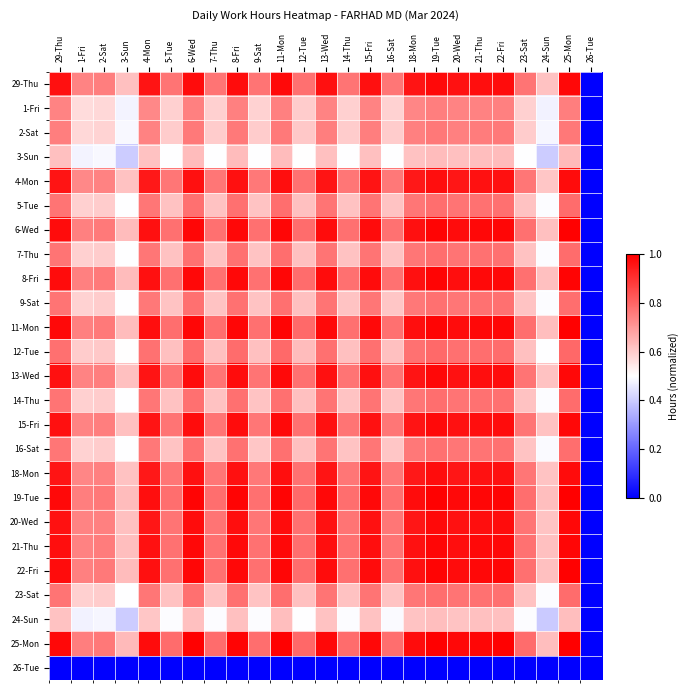

Reading right to left, what are all the values shown in this chart?

29-Thu: 26-Tue=0.0	25-Mon=1.0	24-Sun=0.6	23-Sat=0.8	22-Fri=1.0	21-Thu=1.0	20-Wed=1.0	19-Tue=1.0	18-Mon=1.0	16-Sat=0.8	15-Fri=1.0	14-Thu=0.8	13-Wed=1.0	12-Tue=0.8	11-Mon=1.0	9-Sat=0.8	8-Fri=1.0	7-Thu=0.8	6-Wed=1.0	5-Tue=0.8	4-Mon=1.0	3-Sun=0.6	2-Sat=0.8	1-Fri=0.7	29-Thu=1.0
1-Fri: 26-Tue=0.0	25-Mon=0.8	24-Sun=0.5	23-Sat=0.6	22-Fri=0.7	21-Thu=0.7	20-Wed=0.7	19-Tue=0.8	18-Mon=0.7	16-Sat=0.6	15-Fri=0.7	14-Thu=0.6	13-Wed=0.7	12-Tue=0.6	11-Mon=0.7	9-Sat=0.6	8-Fri=0.7	7-Thu=0.6	6-Wed=0.7	5-Tue=0.6	4-Mon=0.7	3-Sun=0.5	2-Sat=0.6	1-Fri=0.6	29-Thu=0.7
2-Sat: 26-Tue=0.0	25-Mon=0.8	24-Sun=0.5	23-Sat=0.6	22-Fri=0.8	21-Thu=0.8	20-Wed=0.7	19-Tue=0.8	18-Mon=0.7	16-Sat=0.6	15-Fri=0.8	14-Thu=0.6	13-Wed=0.8	12-Tue=0.6	11-Mon=0.8	9-Sat=0.6	8-Fri=0.8	7-Thu=0.6	6-Wed=0.8	5-Tue=0.6	4-Mon=0.7	3-Sun=0.5	2-Sat=0.6	1-Fri=0.6	29-Thu=0.8
3-Sun: 26-Tue=0.0	25-Mon=0.6	24-Sun=0.4	23-Sat=0.5	22-Fri=0.6	21-Thu=0.6	20-Wed=0.6	19-Tue=0.6	18-Mon=0.6	16-Sat=0.5	15-Fri=0.6	14-Thu=0.5	13-Wed=0.6	12-Tue=0.5	11-Mon=0.6	9-Sat=0.5	8-Fri=0.6	7-Thu=0.5	6-Wed=0.6	5-Tue=0.5	4-Mon=0.6	3-Sun=0.4	2-Sat=0.5	1-Fri=0.5	29-Thu=0.6
4-Mon: 26-Tue=0.0	25-Mon=1.0	24-Sun=0.6	23-Sat=0.8	22-Fri=1.0	21-Thu=1.0	20-Wed=1.0	19-Tue=1.0	18-Mon=1.0	16-Sat=0.8	15-Fri=1.0	14-Thu=0.8	13-Wed=1.0	12-Tue=0.8	11-Mon=1.0	9-Sat=0.8	8-Fri=1.0	7-Thu=0.8	6-Wed=1.0	5-Tue=0.8	4-Mon=1.0	3-Sun=0.6	2-Sat=0.7	1-Fri=0.7	29-Thu=1.0
5-Tue: 26-Tue=0.0	25-Mon=0.8	24-Sun=0.5	23-Sat=0.6	22-Fri=0.8	21-Thu=0.8	20-Wed=0.8	19-Tue=0.8	18-Mon=0.8	16-Sat=0.6	15-Fri=0.8	14-Thu=0.6	13-Wed=0.8	12-Tue=0.6	11-Mon=0.8	9-Sat=0.6	8-Fri=0.8	7-Thu=0.6	6-Wed=0.8	5-Tue=0.6	4-Mon=0.8	3-Sun=0.5	2-Sat=0.6	1-Fri=0.6	29-Thu=0.8
6-Wed: 26-Tue=0.0	25-Mon=1.0	24-Sun=0.6	23-Sat=0.8	22-Fri=1.0	21-Thu=1.0	20-Wed=1.0	19-Tue=1.0	18-Mon=1.0	16-Sat=0.8	15-Fri=1.0	14-Thu=0.8	13-Wed=1.0	12-Tue=0.8	11-Mon=1.0	9-Sat=0.8	8-Fri=1.0	7-Thu=0.8	6-Wed=1.0	5-Tue=0.8	4-Mon=1.0	3-Sun=0.6	2-Sat=0.8	1-Fri=0.7	29-Thu=1.0
7-Thu: 26-Tue=0.0	25-Mon=0.8	24-Sun=0.5	23-Sat=0.6	22-Fri=0.8	21-Thu=0.8	20-Wed=0.8	19-Tue=0.8	18-Mon=0.8	16-Sat=0.6	15-Fri=0.8	14-Thu=0.6	13-Wed=0.8	12-Tue=0.6	11-Mon=0.8	9-Sat=0.6	8-Fri=0.8	7-Thu=0.6	6-Wed=0.8	5-Tue=0.6	4-Mon=0.8	3-Sun=0.5	2-Sat=0.6	1-Fri=0.6	29-Thu=0.8
8-Fri: 26-Tue=0.0	25-Mon=1.0	24-Sun=0.6	23-Sat=0.8	22-Fri=1.0	21-Thu=1.0	20-Wed=1.0	19-Tue=1.0	18-Mon=1.0	16-Sat=0.8	15-Fri=1.0	14-Thu=0.8	13-Wed=1.0	12-Tue=0.8	11-Mon=1.0	9-Sat=0.8	8-Fri=1.0	7-Thu=0.8	6-Wed=1.0	5-Tue=0.8	4-Mon=1.0	3-Sun=0.6	2-Sat=0.8	1-Fri=0.7	29-Thu=1.0
9-Sat: 26-Tue=0.0	25-Mon=0.8	24-Sun=0.5	23-Sat=0.6	22-Fri=0.8	21-Thu=0.8	20-Wed=0.8	19-Tue=0.8	18-Mon=0.8	16-Sat=0.6	15-Fri=0.8	14-Thu=0.6	13-Wed=0.8	12-Tue=0.6	11-Mon=0.8	9-Sat=0.6	8-Fri=0.8	7-Thu=0.6	6-Wed=0.8	5-Tue=0.6	4-Mon=0.8	3-Sun=0.5	2-Sat=0.6	1-Fri=0.6	29-Thu=0.8
11-Mon: 26-Tue=0.0	25-Mon=1.0	24-Sun=0.6	23-Sat=0.8	22-Fri=1.0	21-Thu=1.0	20-Wed=1.0	19-Tue=1.0	18-Mon=1.0	16-Sat=0.8	15-Fri=1.0	14-Thu=0.8	13-Wed=1.0	12-Tue=0.8	11-Mon=1.0	9-Sat=0.8	8-Fri=1.0	7-Thu=0.8	6-Wed=1.0	5-Tue=0.8	4-Mon=1.0	3-Sun=0.6	2-Sat=0.8	1-Fri=0.7	29-Thu=1.0
12-Tue: 26-Tue=0.0	25-Mon=0.8	24-Sun=0.5	23-Sat=0.6	22-Fri=0.8	21-Thu=0.8	20-Wed=0.8	19-Tue=0.8	18-Mon=0.8	16-Sat=0.6	15-Fri=0.8	14-Thu=0.6	13-Wed=0.8	12-Tue=0.6	11-Mon=0.8	9-Sat=0.6	8-Fri=0.8	7-Thu=0.6	6-Wed=0.8	5-Tue=0.6	4-Mon=0.8	3-Sun=0.5	2-Sat=0.6	1-Fri=0.6	29-Thu=0.8
13-Wed: 26-Tue=0.0	25-Mon=1.0	24-Sun=0.6	23-Sat=0.8	22-Fri=1.0	21-Thu=1.0	20-Wed=1.0	19-Tue=1.0	18-Mon=1.0	16-Sat=0.8	15-Fri=1.0	14-Thu=0.8	13-Wed=1.0	12-Tue=0.8	11-Mon=1.0	9-Sat=0.8	8-Fri=1.0	7-Thu=0.8	6-Wed=1.0	5-Tue=0.8	4-Mon=1.0	3-Sun=0.6	2-Sat=0.8	1-Fri=0.7	29-Thu=1.0
14-Thu: 26-Tue=0.0	25-Mon=0.8	24-Sun=0.5	23-Sat=0.6	22-Fri=0.8	21-Thu=0.8	20-Wed=0.8	19-Tue=0.8	18-Mon=0.8	16-Sat=0.6	15-Fri=0.8	14-Thu=0.6	13-Wed=0.8	12-Tue=0.6	11-Mon=0.8	9-Sat=0.6	8-Fri=0.8	7-Thu=0.6	6-Wed=0.8	5-Tue=0.6	4-Mon=0.8	3-Sun=0.5	2-Sat=0.6	1-Fri=0.6	29-Thu=0.8
15-Fri: 26-Tue=0.0	25-Mon=1.0	24-Sun=0.6	23-Sat=0.8	22-Fri=1.0	21-Thu=1.0	20-Wed=1.0	19-Tue=1.0	18-Mon=1.0	16-Sat=0.8	15-Fri=1.0	14-Thu=0.8	13-Wed=1.0	12-Tue=0.8	11-Mon=1.0	9-Sat=0.8	8-Fri=1.0	7-Thu=0.8	6-Wed=1.0	5-Tue=0.8	4-Mon=1.0	3-Sun=0.6	2-Sat=0.8	1-Fri=0.7	29-Thu=1.0
16-Sat: 26-Tue=0.0	25-Mon=0.8	24-Sun=0.5	23-Sat=0.6	22-Fri=0.8	21-Thu=0.8	20-Wed=0.8	19-Tue=0.8	18-Mon=0.8	16-Sat=0.6	15-Fri=0.8	14-Thu=0.6	13-Wed=0.8	12-Tue=0.6	11-Mon=0.8	9-Sat=0.6	8-Fri=0.8	7-Thu=0.6	6-Wed=0.8	5-Tue=0.6	4-Mon=0.8	3-Sun=0.5	2-Sat=0.6	1-Fri=0.6	29-Thu=0.8
18-Mon: 26-Tue=0.0	25-Mon=1.0	24-Sun=0.6	23-Sat=0.8	22-Fri=1.0	21-Thu=1.0	20-Wed=1.0	19-Tue=1.0	18-Mon=1.0	16-Sat=0.8	15-Fri=1.0	14-Thu=0.8	13-Wed=1.0	12-Tue=0.8	11-Mon=1.0	9-Sat=0.8	8-Fri=1.0	7-Thu=0.8	6-Wed=1.0	5-Tue=0.8	4-Mon=1.0	3-Sun=0.6	2-Sat=0.7	1-Fri=0.7	29-Thu=1.0
19-Tue: 26-Tue=0.0	25-Mon=1.0	24-Sun=0.6	23-Sat=0.8	22-Fri=1.0	21-Thu=1.0	20-Wed=1.0	19-Tue=1.0	18-Mon=1.0	16-Sat=0.8	15-Fri=1.0	14-Thu=0.8	13-Wed=1.0	12-Tue=0.8	11-Mon=1.0	9-Sat=0.8	8-Fri=1.0	7-Thu=0.8	6-Wed=1.0	5-Tue=0.8	4-Mon=1.0	3-Sun=0.6	2-Sat=0.8	1-Fri=0.8	29-Thu=1.0
20-Wed: 26-Tue=0.0	25-Mon=1.0	24-Sun=0.6	23-Sat=0.8	22-Fri=1.0	21-Thu=1.0	20-Wed=1.0	19-Tue=1.0	18-Mon=1.0	16-Sat=0.8	15-Fri=1.0	14-Thu=0.8	13-Wed=1.0	12-Tue=0.8	11-Mon=1.0	9-Sat=0.8	8-Fri=1.0	7-Thu=0.8	6-Wed=1.0	5-Tue=0.8	4-Mon=1.0	3-Sun=0.6	2-Sat=0.7	1-Fri=0.7	29-Thu=1.0
21-Thu: 26-Tue=0.0	25-Mon=1.0	24-Sun=0.6	23-Sat=0.8	22-Fri=1.0	21-Thu=1.0	20-Wed=1.0	19-Tue=1.0	18-Mon=1.0	16-Sat=0.8	15-Fri=1.0	14-Thu=0.8	13-Wed=1.0	12-Tue=0.8	11-Mon=1.0	9-Sat=0.8	8-Fri=1.0	7-Thu=0.8	6-Wed=1.0	5-Tue=0.8	4-Mon=1.0	3-Sun=0.6	2-Sat=0.8	1-Fri=0.7	29-Thu=1.0
22-Fri: 26-Tue=0.0	25-Mon=1.0	24-Sun=0.6	23-Sat=0.8	22-Fri=1.0	21-Thu=1.0	20-Wed=1.0	19-Tue=1.0	18-Mon=1.0	16-Sat=0.8	15-Fri=1.0	14-Thu=0.8	13-Wed=1.0	12-Tue=0.8	11-Mon=1.0	9-Sat=0.8	8-Fri=1.0	7-Thu=0.8	6-Wed=1.0	5-Tue=0.8	4-Mon=1.0	3-Sun=0.6	2-Sat=0.8	1-Fri=0.7	29-Thu=1.0
23-Sat: 26-Tue=0.0	25-Mon=0.8	24-Sun=0.5	23-Sat=0.6	22-Fri=0.8	21-Thu=0.8	20-Wed=0.8	19-Tue=0.8	18-Mon=0.8	16-Sat=0.6	15-Fri=0.8	14-Thu=0.6	13-Wed=0.8	12-Tue=0.6	11-Mon=0.8	9-Sat=0.6	8-Fri=0.8	7-Thu=0.6	6-Wed=0.8	5-Tue=0.6	4-Mon=0.8	3-Sun=0.5	2-Sat=0.6	1-Fri=0.6	29-Thu=0.8
24-Sun: 26-Tue=0.0	25-Mon=0.6	24-Sun=0.4	23-Sat=0.5	22-Fri=0.6	21-Thu=0.6	20-Wed=0.6	19-Tue=0.6	18-Mon=0.6	16-Sat=0.5	15-Fri=0.6	14-Thu=0.5	13-Wed=0.6	12-Tue=0.5	11-Mon=0.6	9-Sat=0.5	8-Fri=0.6	7-Thu=0.5	6-Wed=0.6	5-Tue=0.5	4-Mon=0.6	3-Sun=0.4	2-Sat=0.5	1-Fri=0.5	29-Thu=0.6
25-Mon: 26-Tue=0.0	25-Mon=1.0	24-Sun=0.6	23-Sat=0.8	22-Fri=1.0	21-Thu=1.0	20-Wed=1.0	19-Tue=1.0	18-Mon=1.0	16-Sat=0.8	15-Fri=1.0	14-Thu=0.8	13-Wed=1.0	12-Tue=0.8	11-Mon=1.0	9-Sat=0.8	8-Fri=1.0	7-Thu=0.8	6-Wed=1.0	5-Tue=0.8	4-Mon=1.0	3-Sun=0.6	2-Sat=0.8	1-Fri=0.8	29-Thu=1.0
26-Tue: 26-Tue=0.0	25-Mon=0.0	24-Sun=0.0	23-Sat=0.0	22-Fri=0.0	21-Thu=0.0	20-Wed=0.0	19-Tue=0.0	18-Mon=0.0	16-Sat=0.0	15-Fri=0.0	14-Thu=0.0	13-Wed=0.0	12-Tue=0.0	11-Mon=0.0	9-Sat=0.0	8-Fri=0.0	7-Thu=0.0	6-Wed=0.0	5-Tue=0.0	4-Mon=0.0	3-Sun=0.0	2-Sat=0.0	1-Fri=0.0	29-Thu=0.0